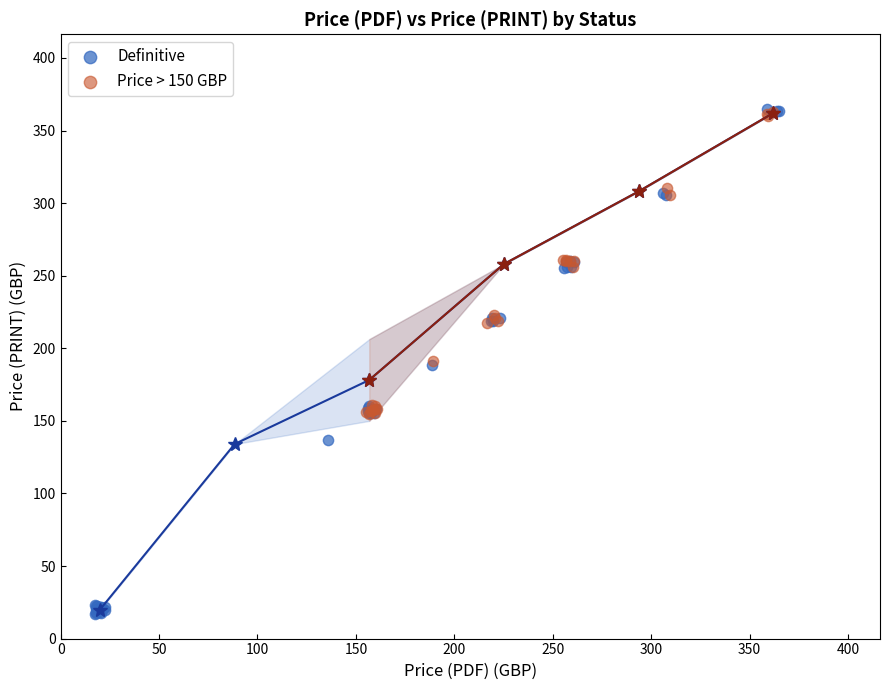

Which series contains the lowest Y value?

Definitive